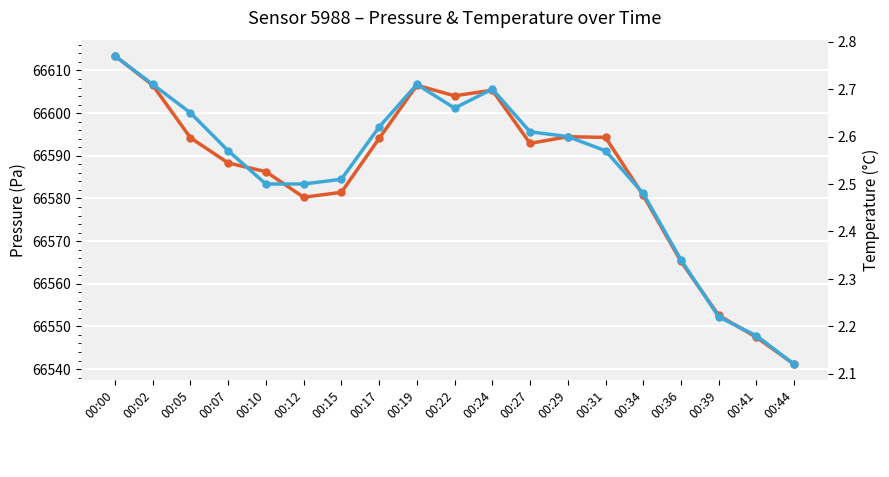

Which label corresponds to the largest value in the chart?

00:00